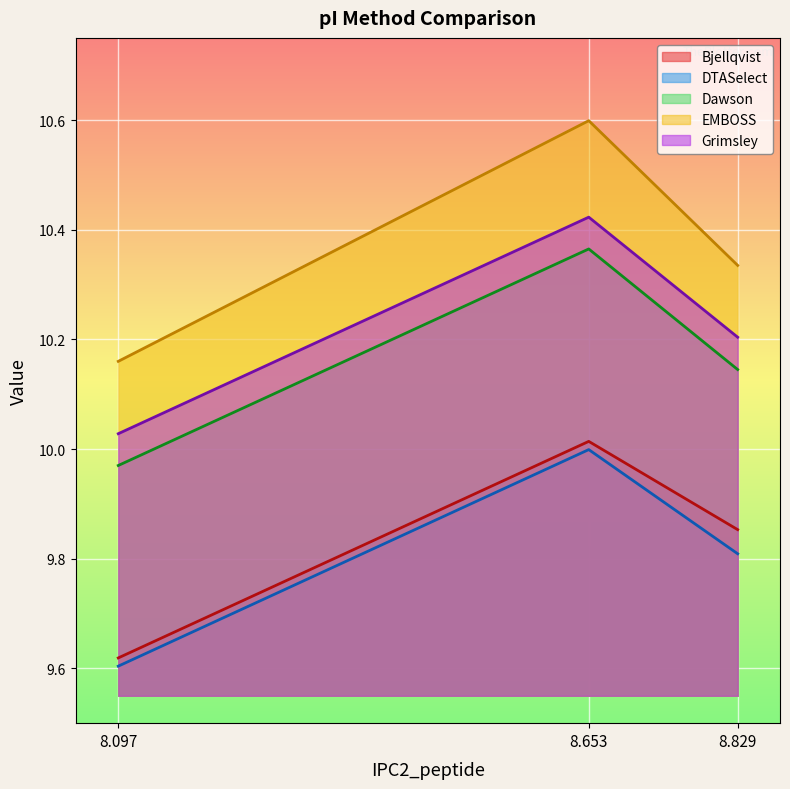

At which label is EMBOSS closest to 10?

8.097